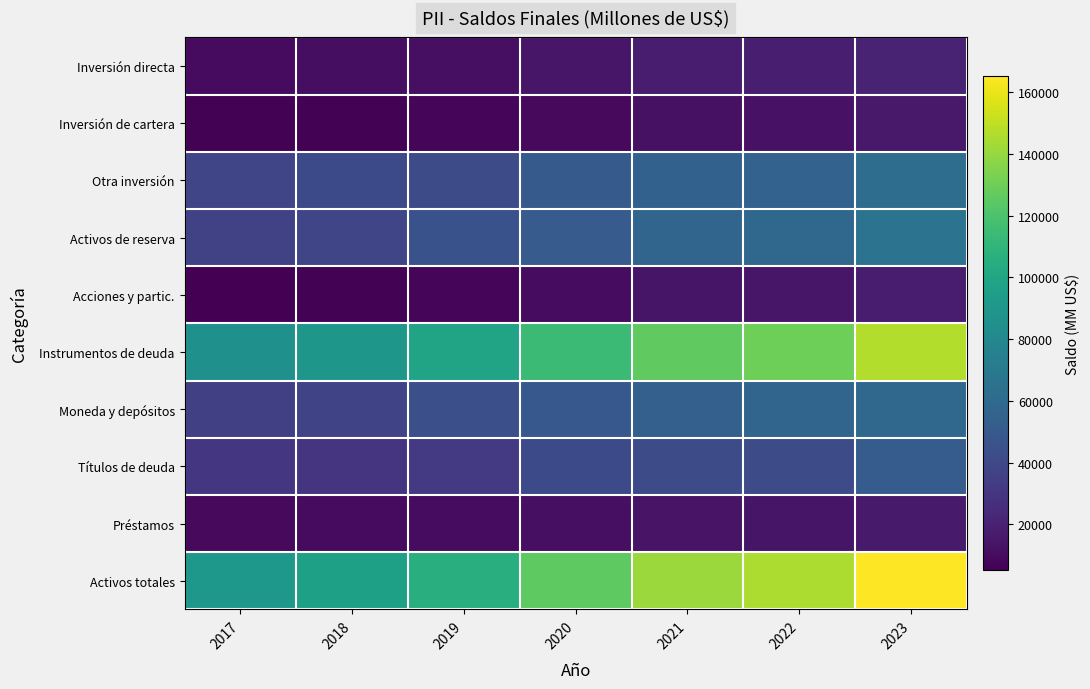

What is the total value across all series at 2021?

532516.1